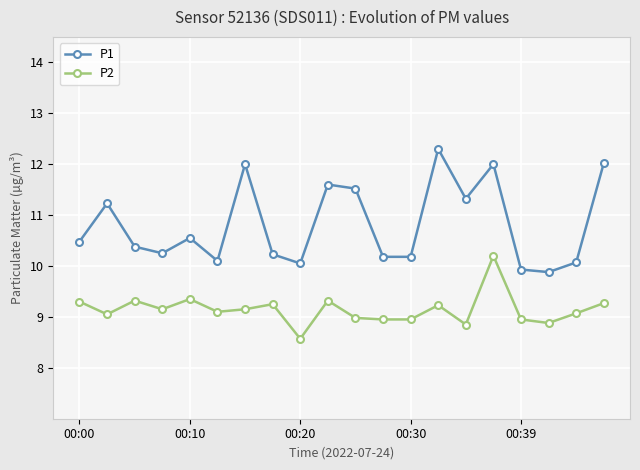

Rank the series by their average value, from lowest to highest.

P2, P1